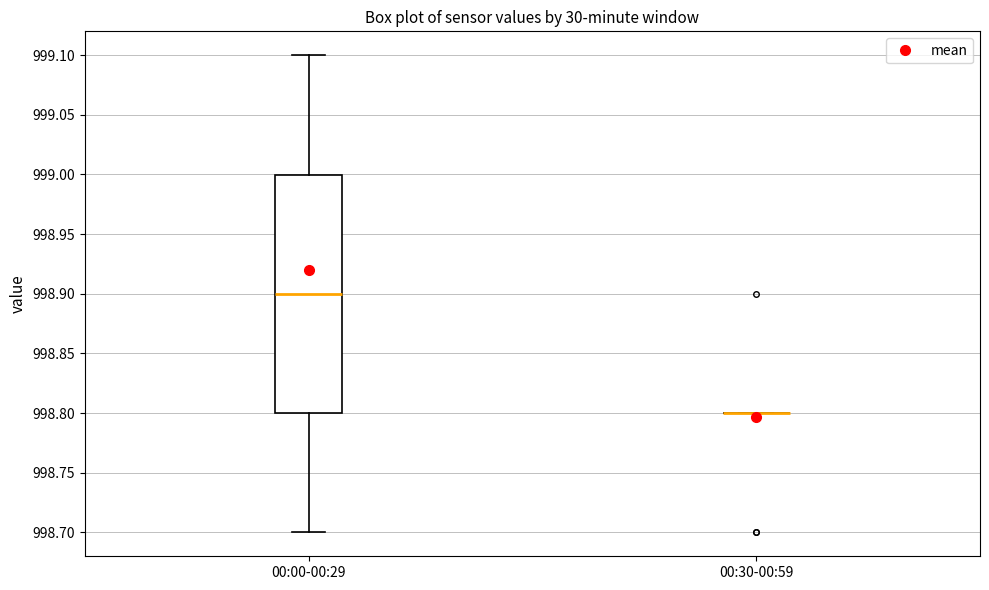

Reading left to right, read every box against the y-axis: the position of its median line, the range the box covers, and the ends of its whiskers. The values are not printed on the chart, so give them approximately, as read against the axis.

00:00-00:29: median 998.9, box 998.8 to 999.0, whiskers 998.7 to 999.1
00:30-00:59: box collapsed to a line at 998.8, whiskers 998.8 to 998.8